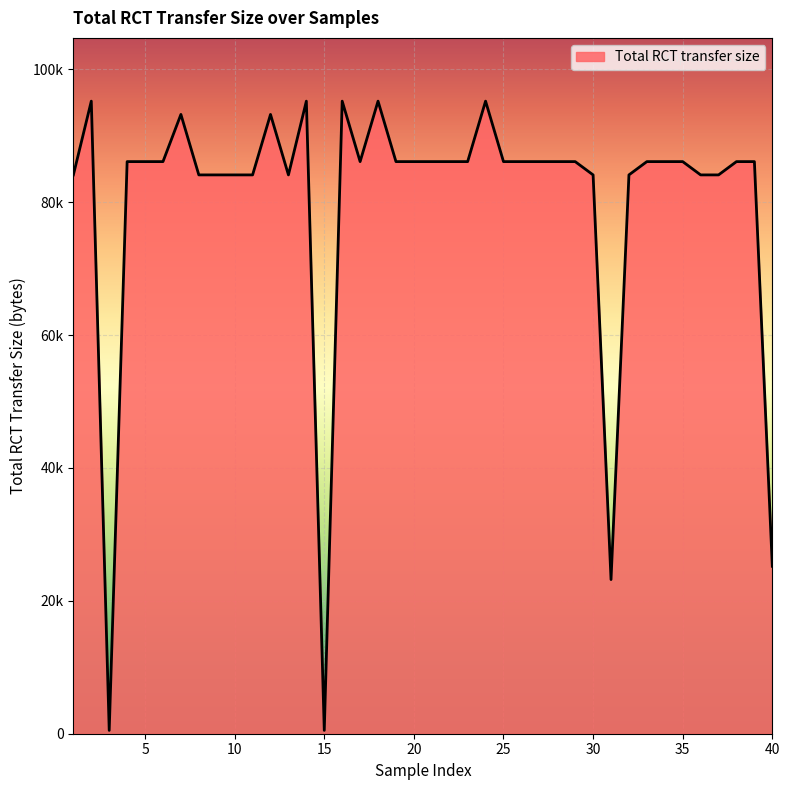

Rank the categories by value from lowest to highest.

3, 15, 31, 40, 1, 8, 9, 10, 11, 13, 30, 32, 36, 37, 4, 5, 6, 17, 19, 20, 21, 22, 23, 25, 26, 27, 28, 29, 33, 34, 35, 38, 39, 7, 12, 2, 14, 16, 18, 24